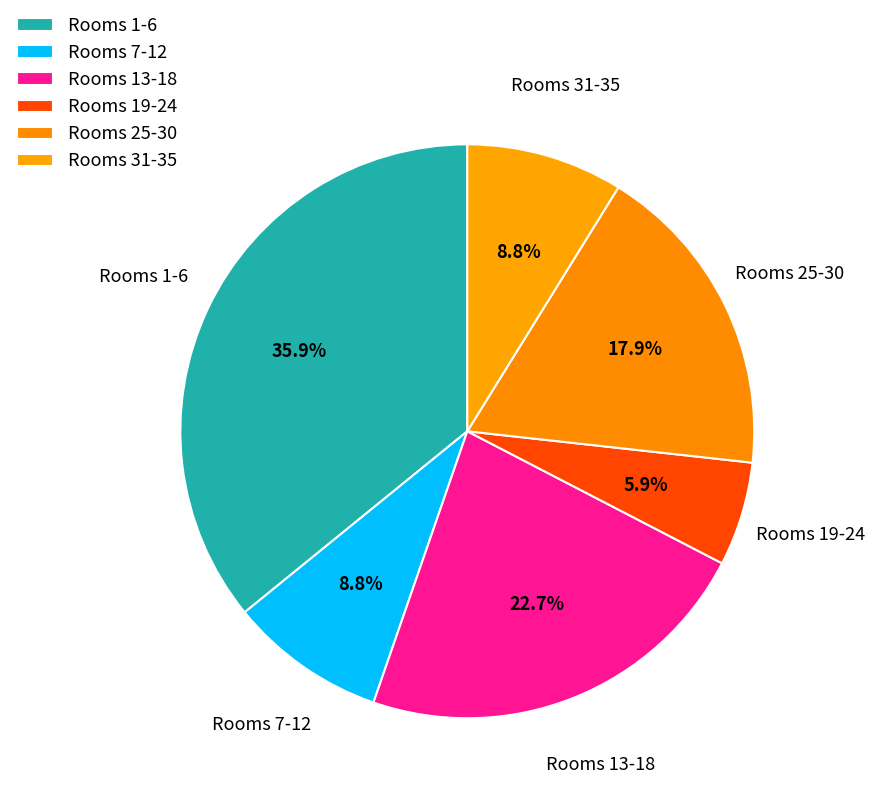

Count the number of slices in the pie.

6